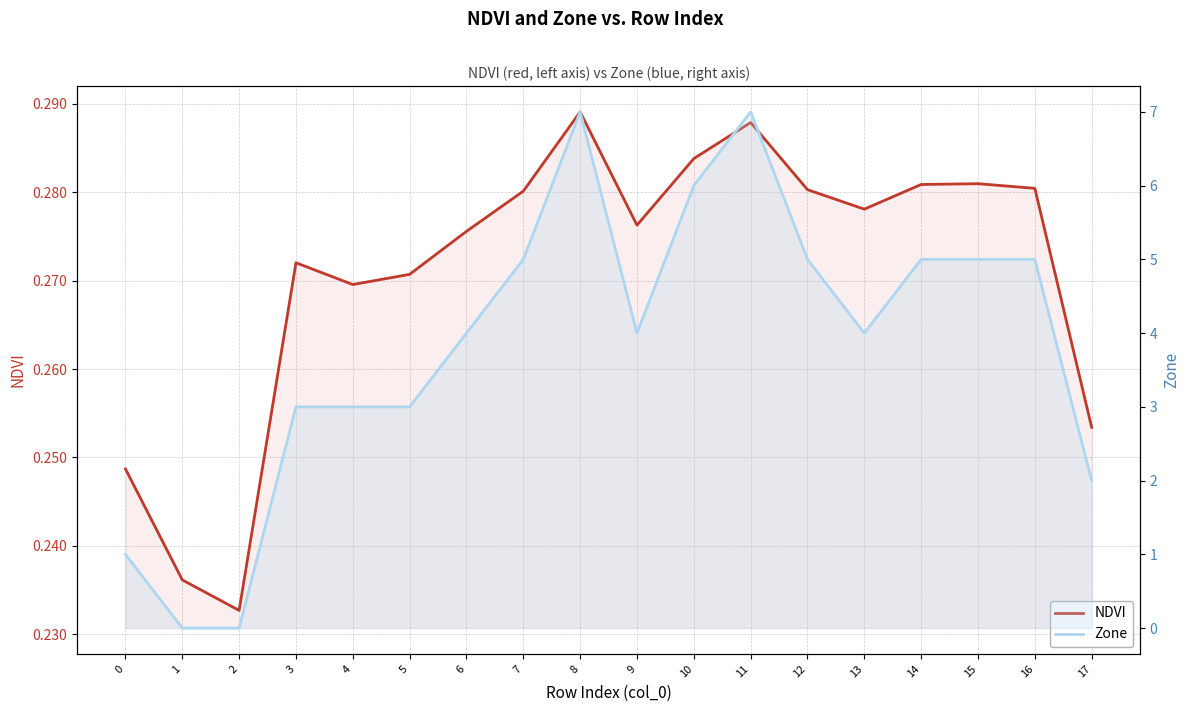

What is the difference between the second highest and second lowest values in the NDVI series?

0.1